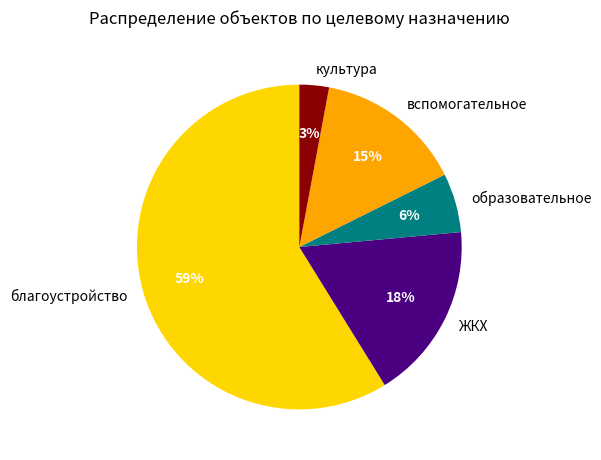

Which has a higher value, ЖКХ or благоустройство?

благоустройство